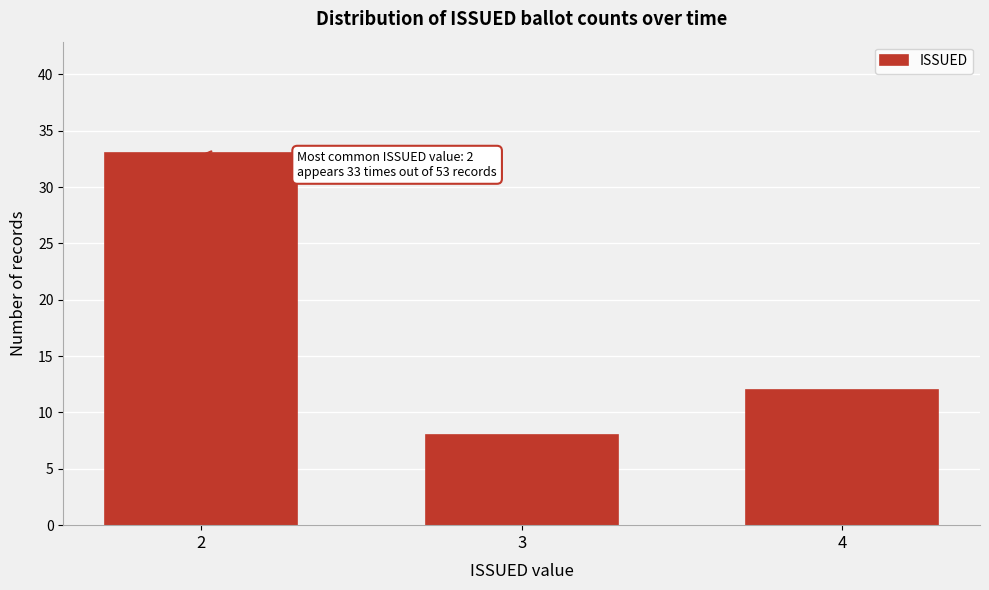

Reading left to right, list all the values displayed in this chart.

2=33	3=8	4=12